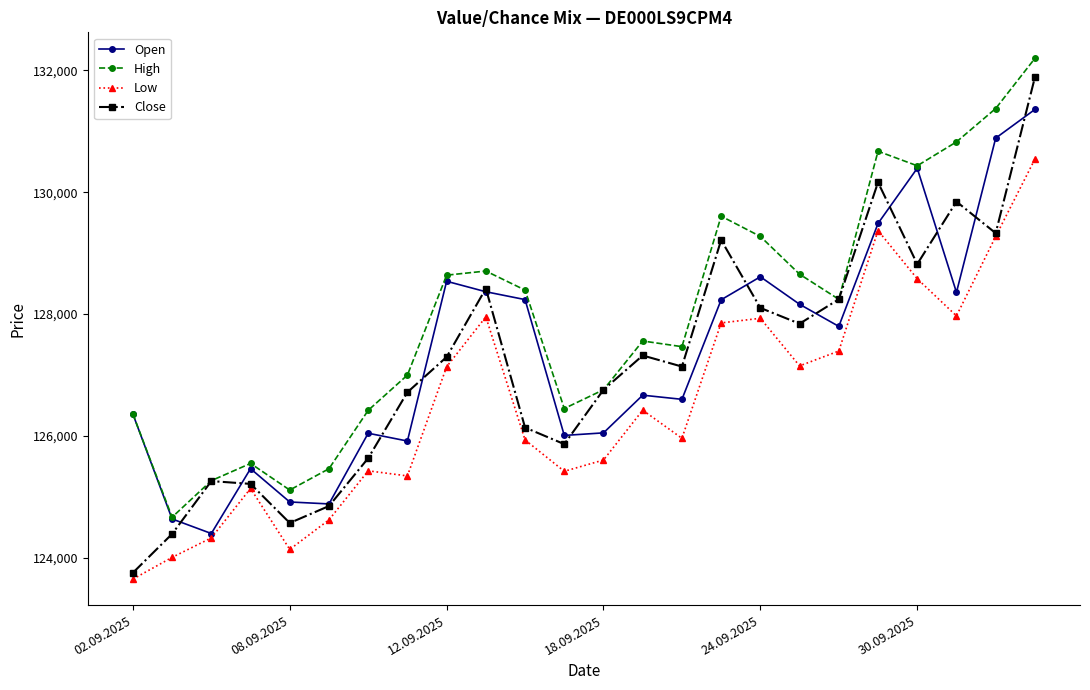

Which series has the largest range (max minus min)?

Close